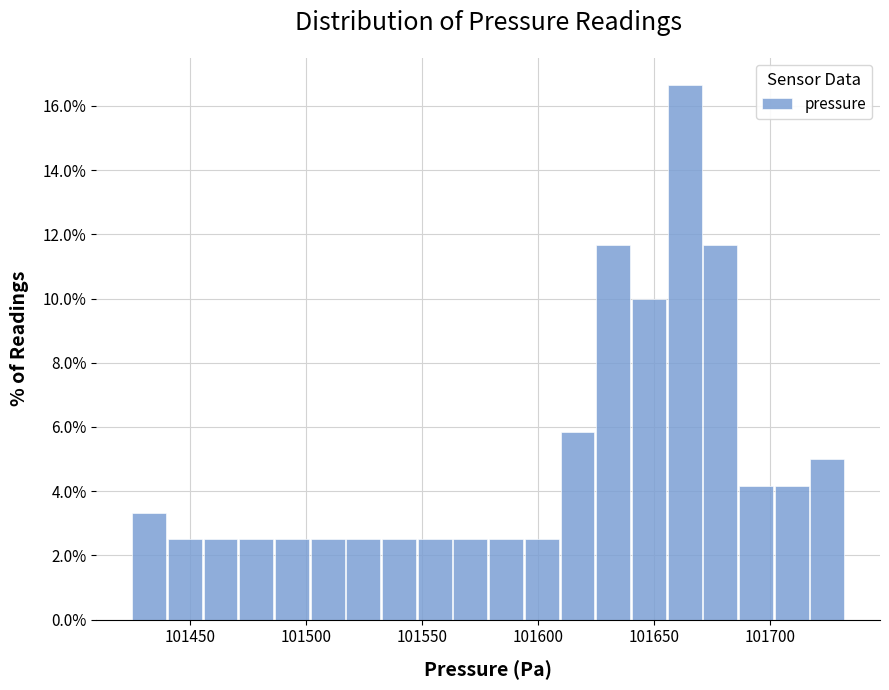

Around what value on the x-axis is the tallest bar? Give the approximate position of its centre, as read against the axis.

101665